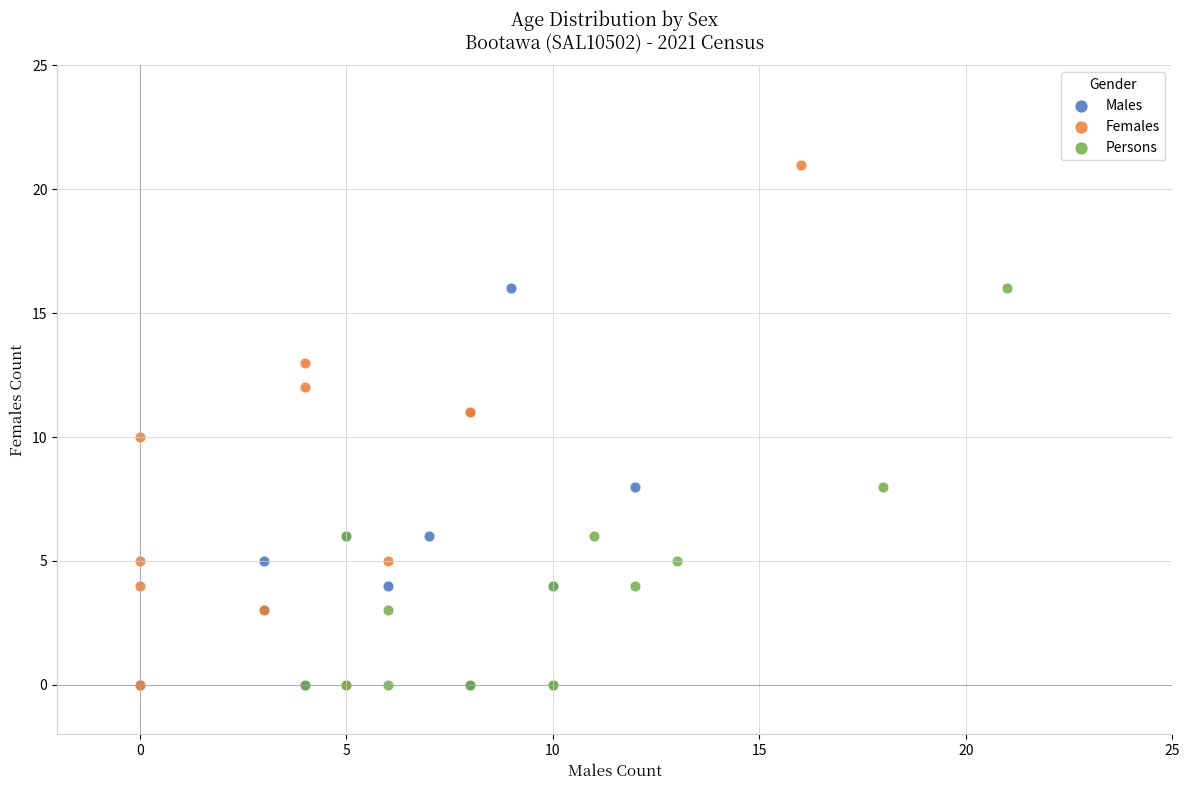

Which series has the largest Y range (max minus min)?

Females